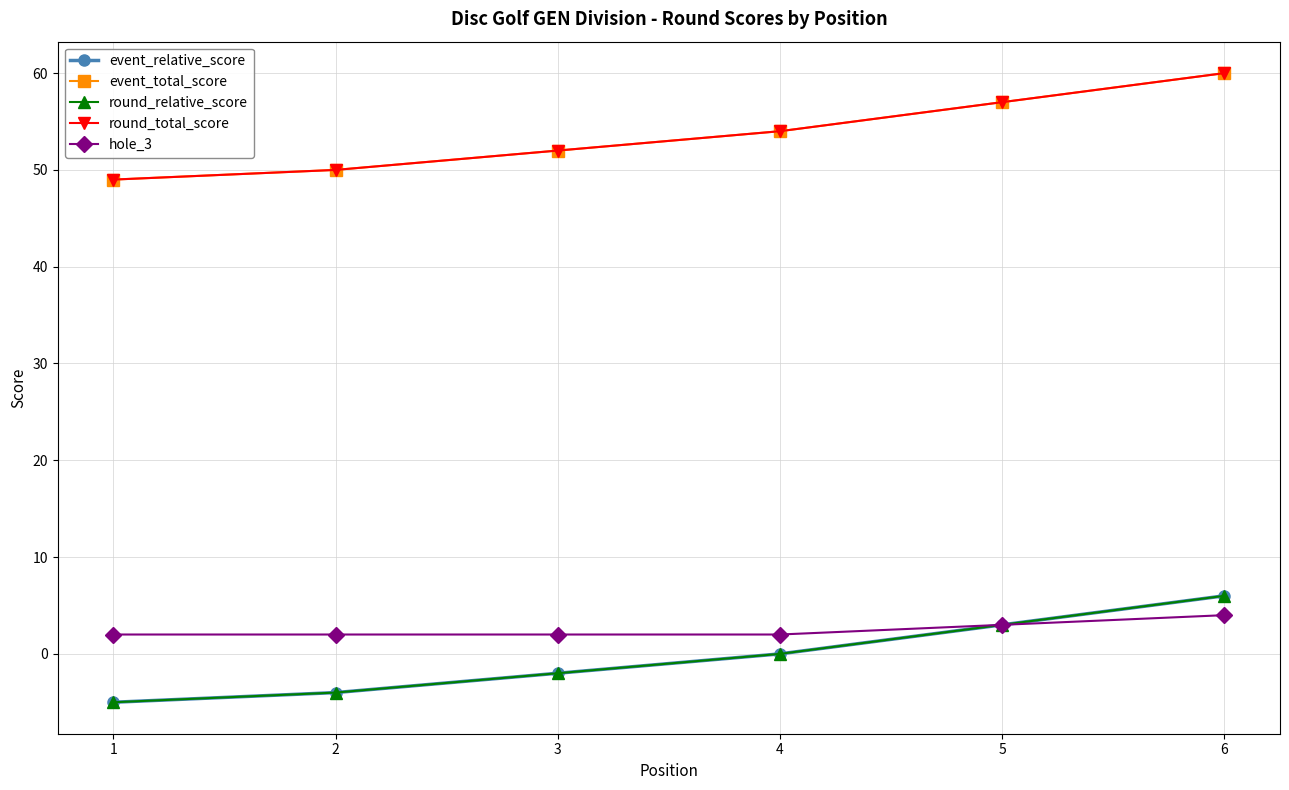

How many lines are shown in the chart?

5